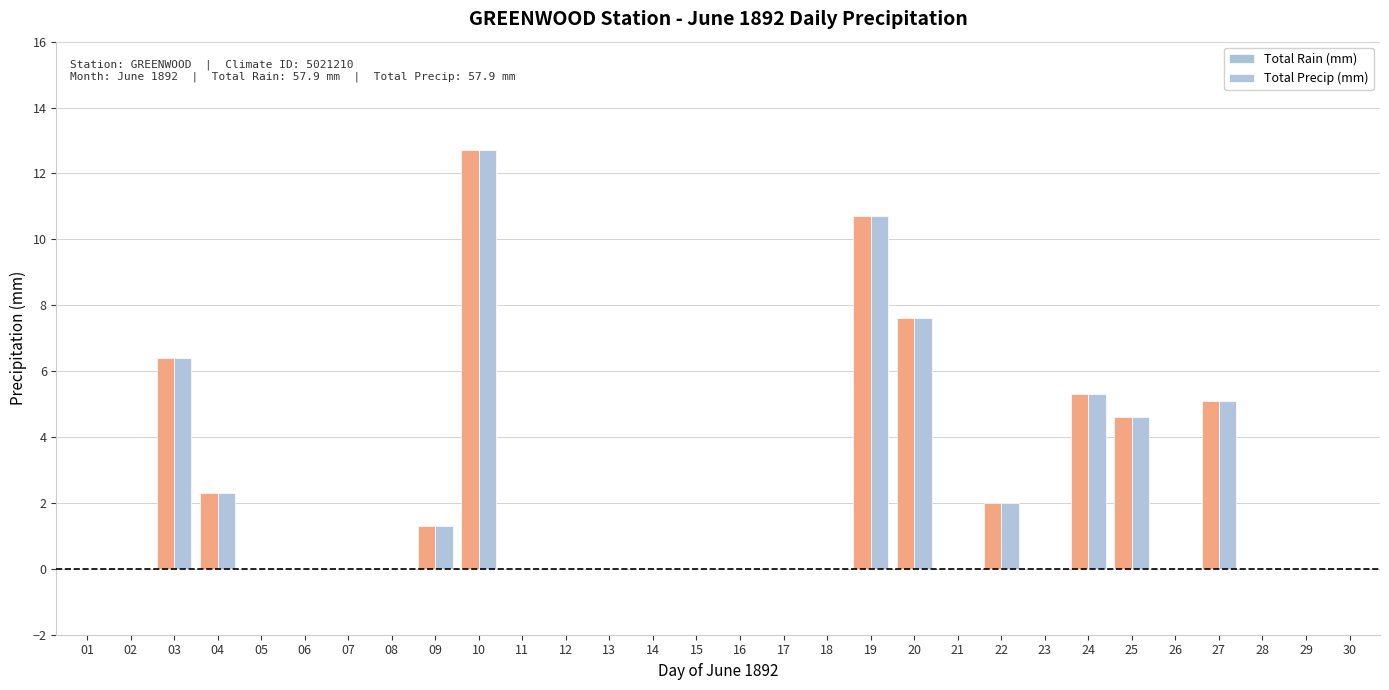

Does the chart contain stacked bars?

No